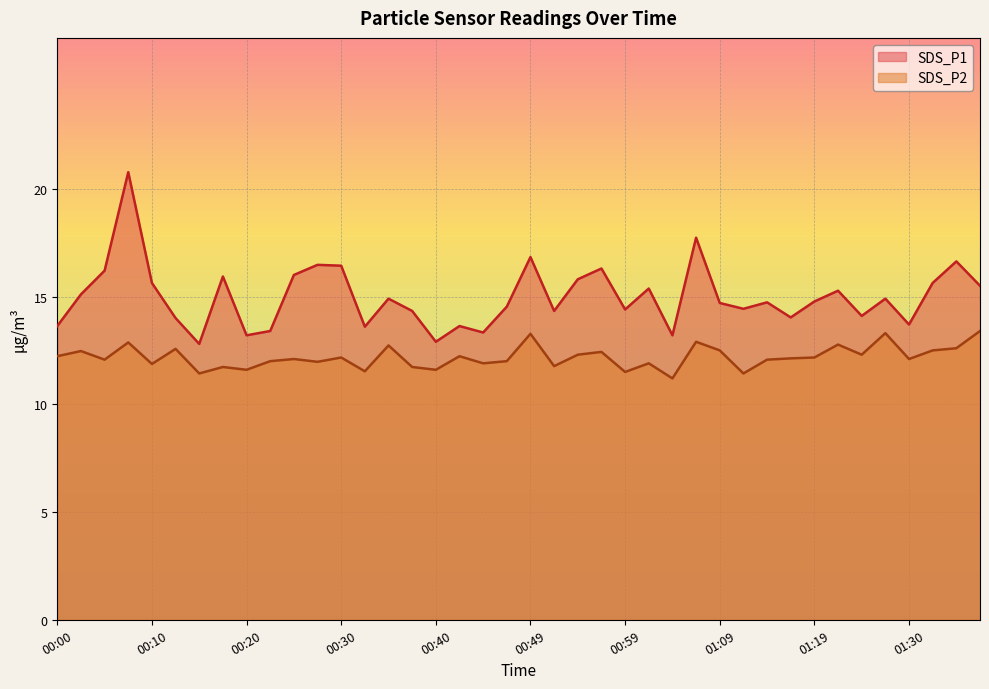

Reading right to left, extract all data points from this chart.

SDS_P1: 15.5	16.6	15.6	13.7	14.9	14.1	15.3	14.8	14.0	14.7	14.4	14.7	17.7	13.2	15.4	14.4	16.3	15.8	14.3	16.8	14.5	13.3	13.6	12.9	14.3	14.9	13.6	16.4	16.5	16.0	13.4	13.2	15.9	12.8	14.0	15.6	20.8	16.2	15.1	13.6
SDS_P2: 13.4	12.6	12.5	12.1	13.3	12.3	12.8	12.2	12.1	12.1	11.4	12.5	12.9	11.2	11.9	11.5	12.4	12.3	11.8	13.3	12.0	11.9	12.2	11.6	11.7	12.7	11.5	12.2	12.0	12.1	12.0	11.6	11.7	11.4	12.6	11.9	12.9	12.1	12.5	12.2